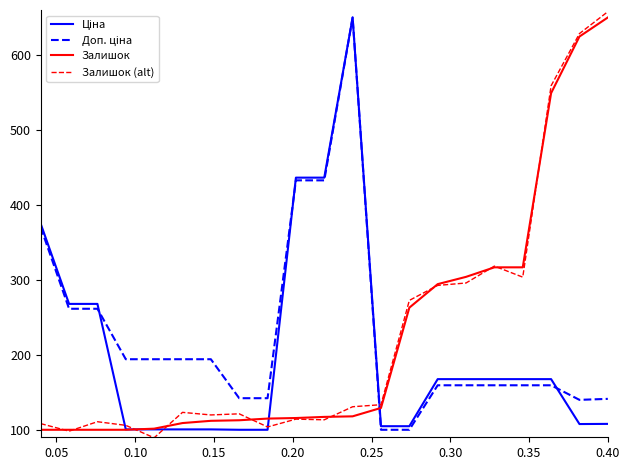

What is the highest value of the Залишок series?

650.0